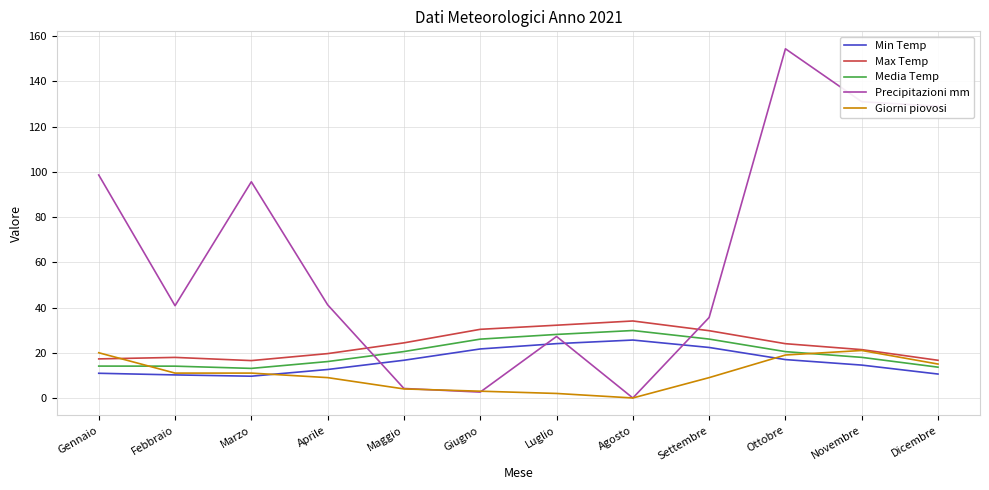

What position from the left is Novembre?

11